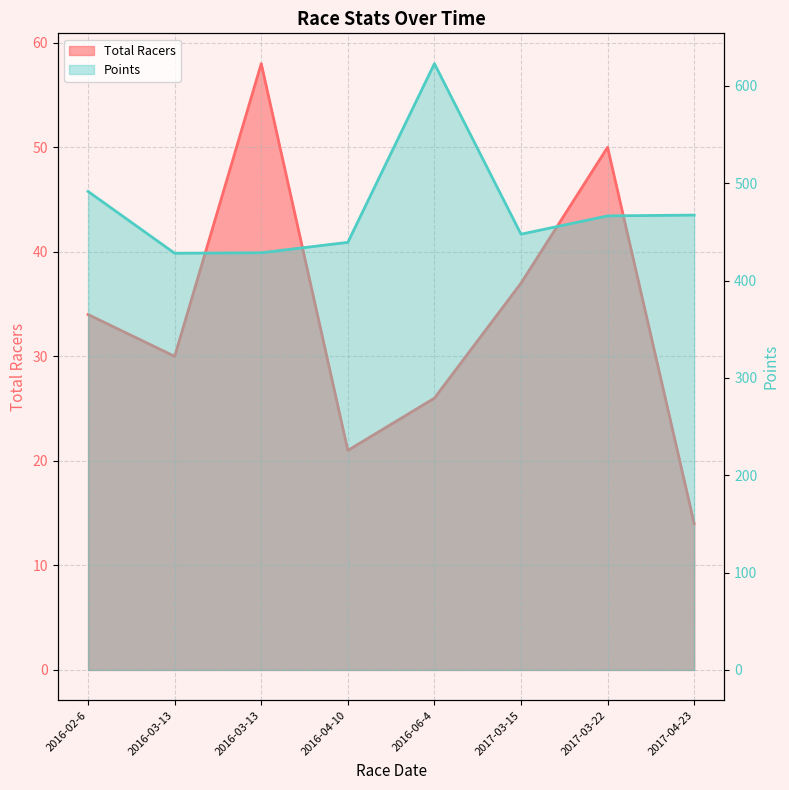

The Points series shows 811.5 at 2017-04-23. True or false?

False